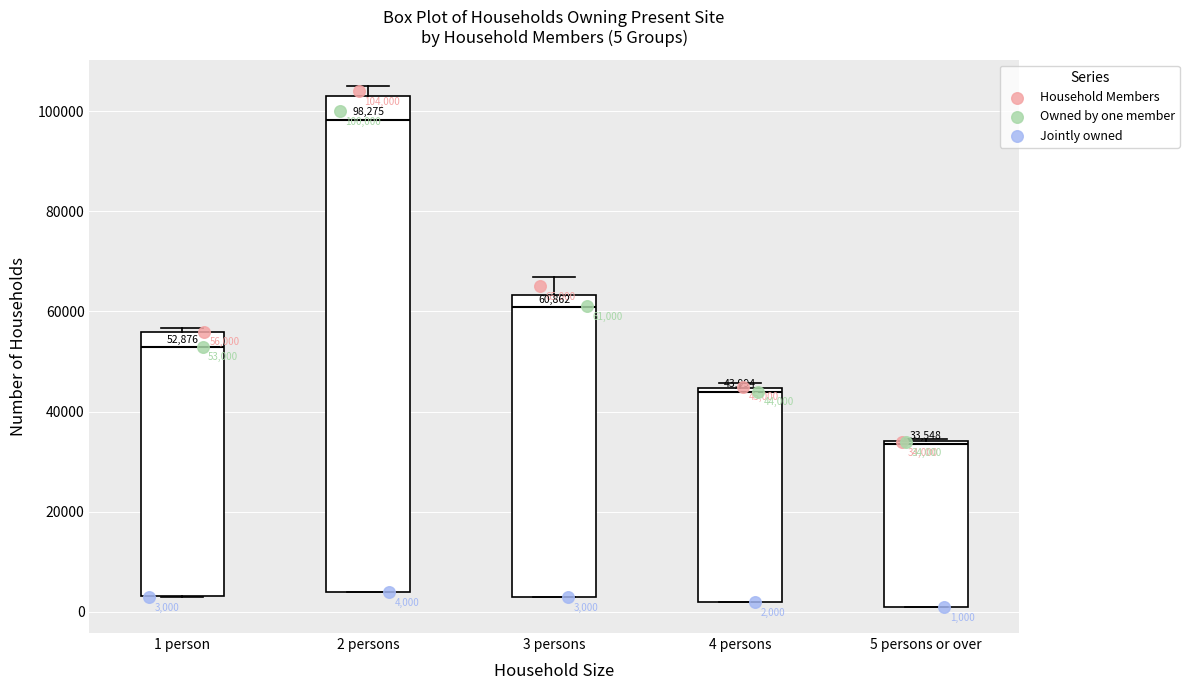

Which box's median line is the lowest?

5 persons or over